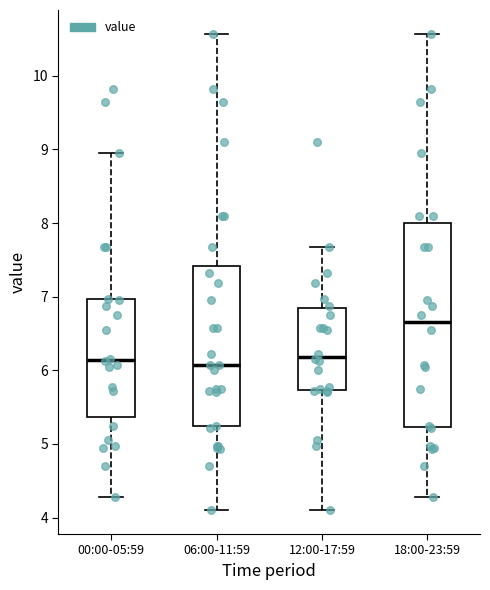

Where is the lower edge of the box for 18:00-23:59 on the y-axis? The values are not printed on the chart, so give them approximately, as read against the axis.

5.2